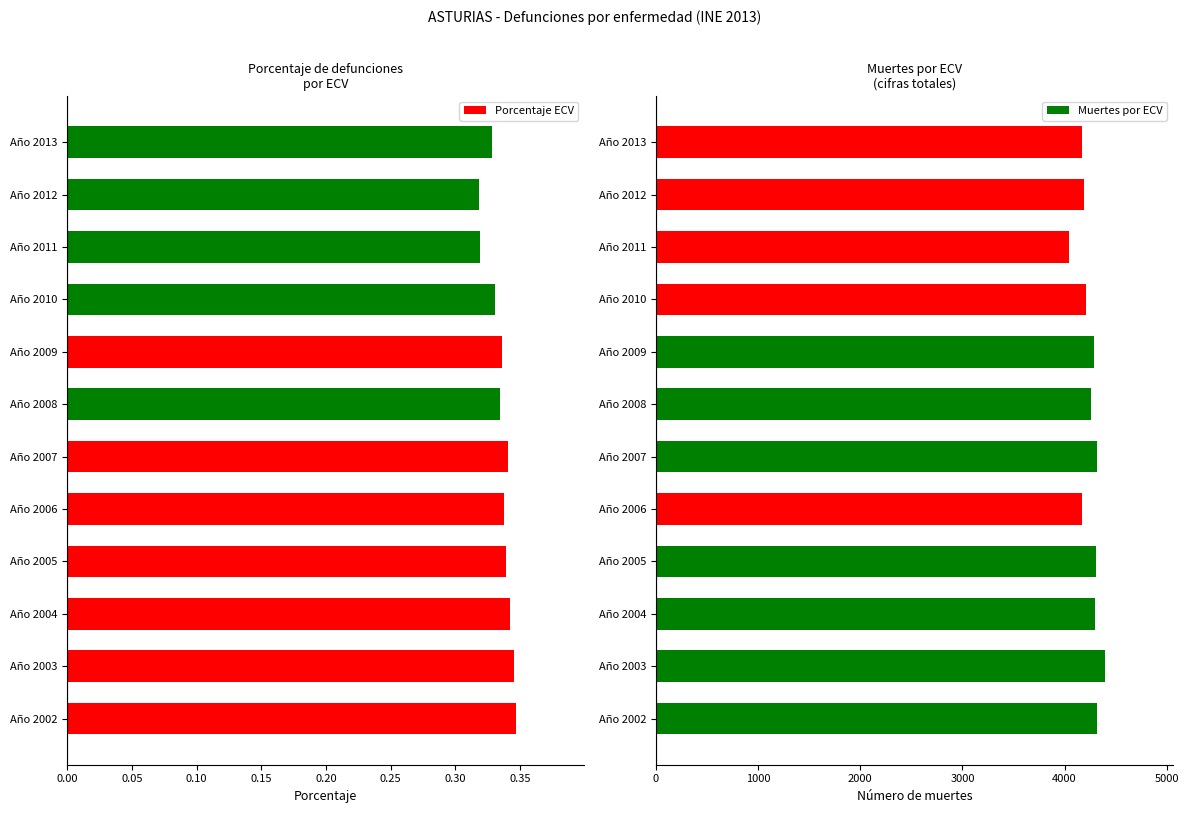

The Porcentaje ECV series shows 0.2 at Año 2011. True or false?

False